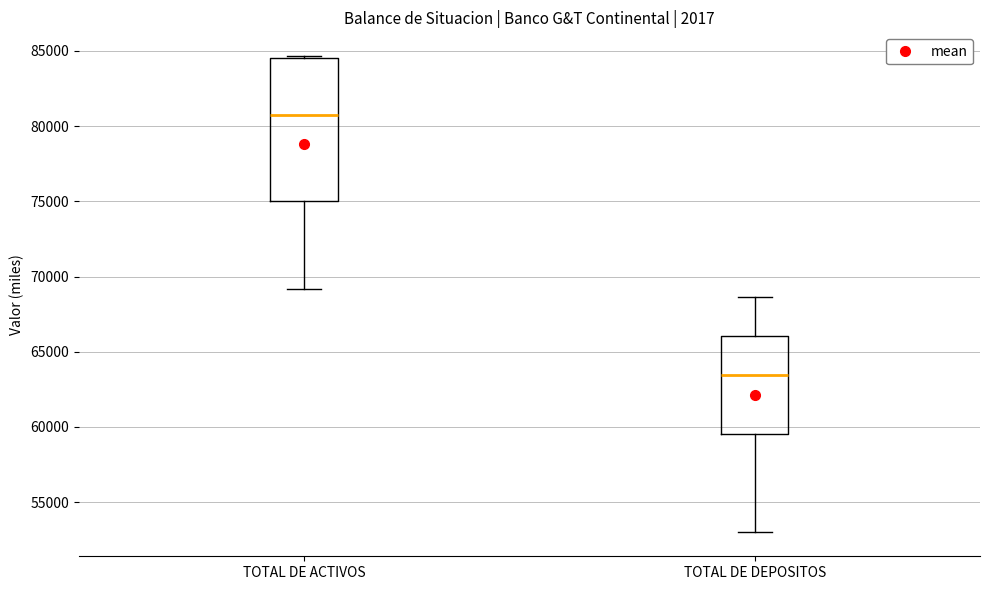

Reading left to right, read every box against the y-axis: the position of its median line, the range the box covers, and the ends of its whiskers. The values are not printed on the chart, so give them approximately, as read against the axis.

TOTAL DE ACTIVOS: median 80500, box 75000 to 84500, whiskers 69000 to 84500
TOTAL DE DEPOSITOS: median 63500, box 59500 to 66000, whiskers 53000 to 68500